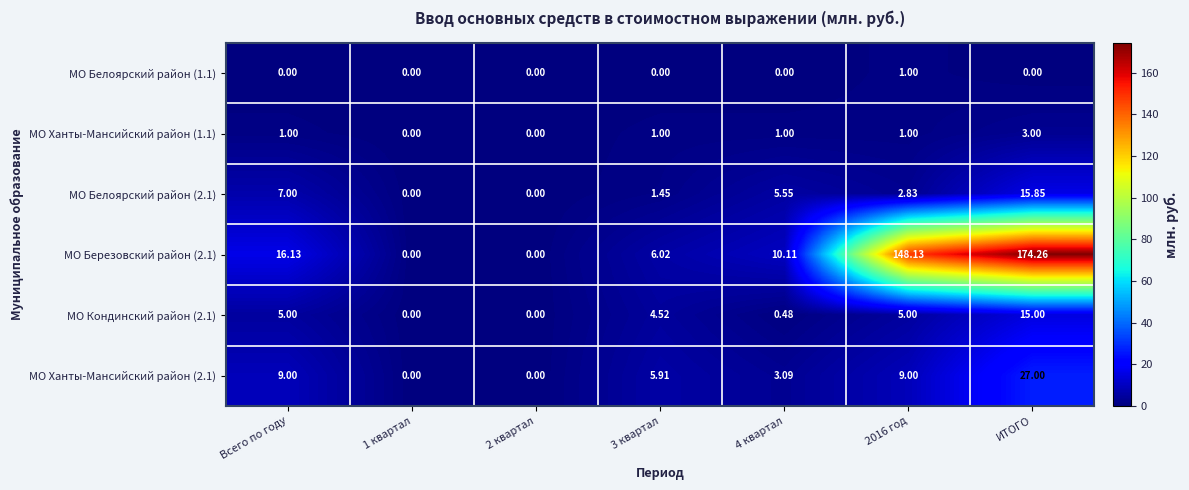

At which category is the sum across all series the highest?

ИТОГО